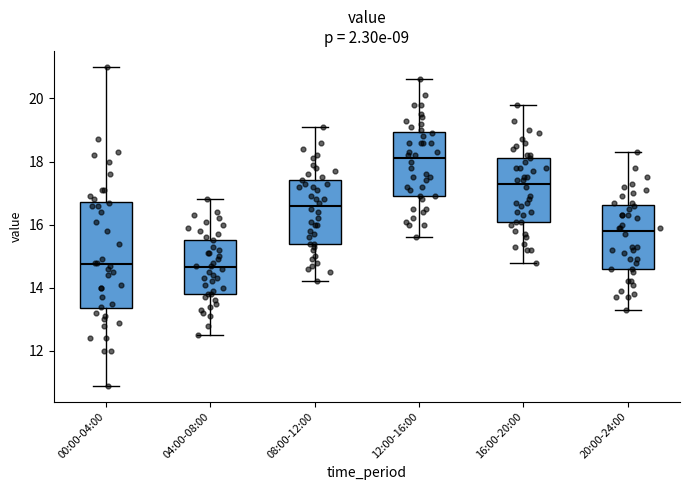

Reading left to right, read every box against the y-axis: the position of its median line, the range the box covers, and the ends of its whiskers. The values are not printed on the chart, so give them approximately, as read against the axis.

00:00-04:00: median 14.8, box 13.4 to 16.8, whiskers 11.0 to 21.0
04:00-08:00: median 14.6, box 13.8 to 15.6, whiskers 12.6 to 16.8
08:00-12:00: median 16.6, box 15.4 to 17.4, whiskers 14.2 to 19.2
12:00-16:00: median 18.2, box 17.0 to 19.0, whiskers 15.6 to 20.6
16:00-20:00: median 17.4, box 16.2 to 18.2, whiskers 14.8 to 19.8
20:00-24:00: median 15.8, box 14.6 to 16.6, whiskers 13.4 to 18.4